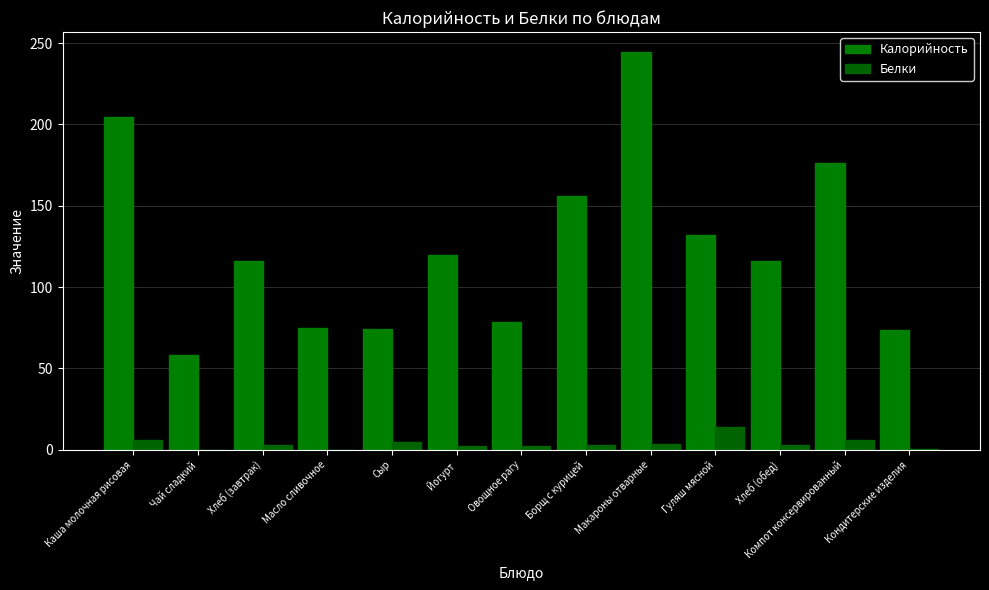

How many values in the Калорийность series exceed 115?

8